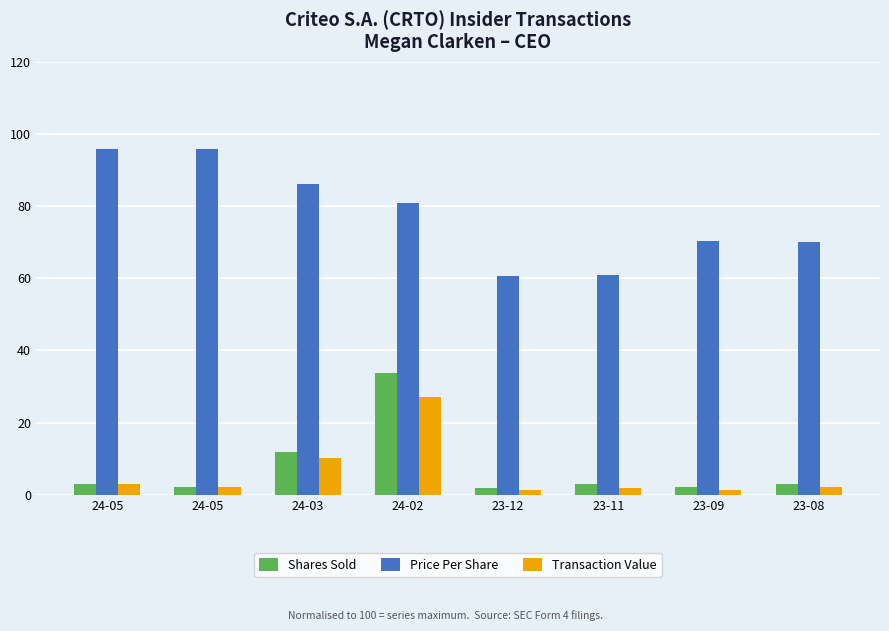

Where does the Transaction Value series first go above 2?

24-05